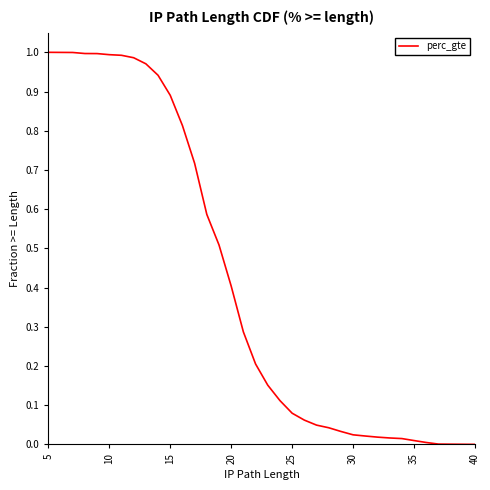

Is it true that the value at 30 is 0.0?

True